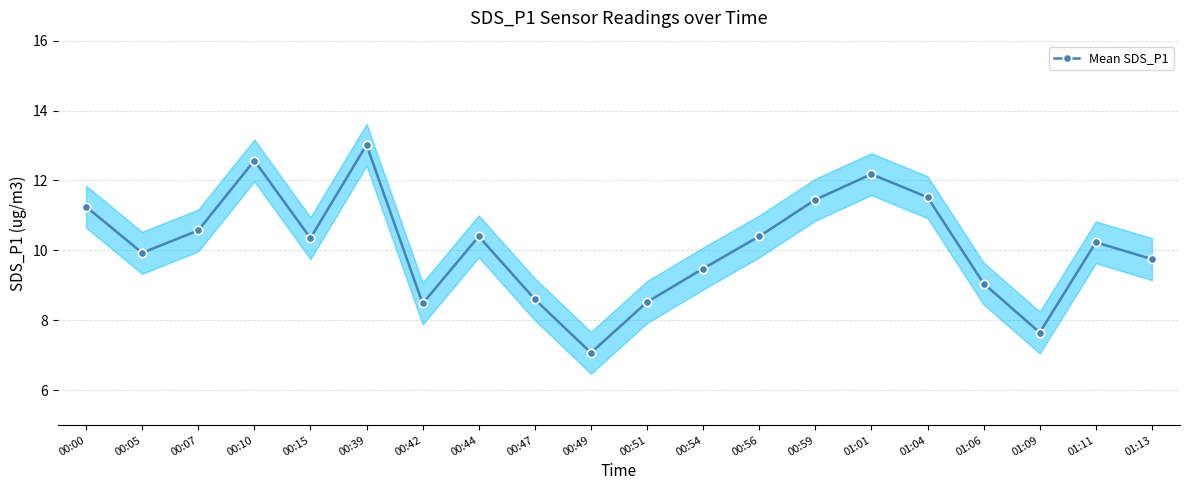

Does the chart display data point markers on the line(s)?

Yes